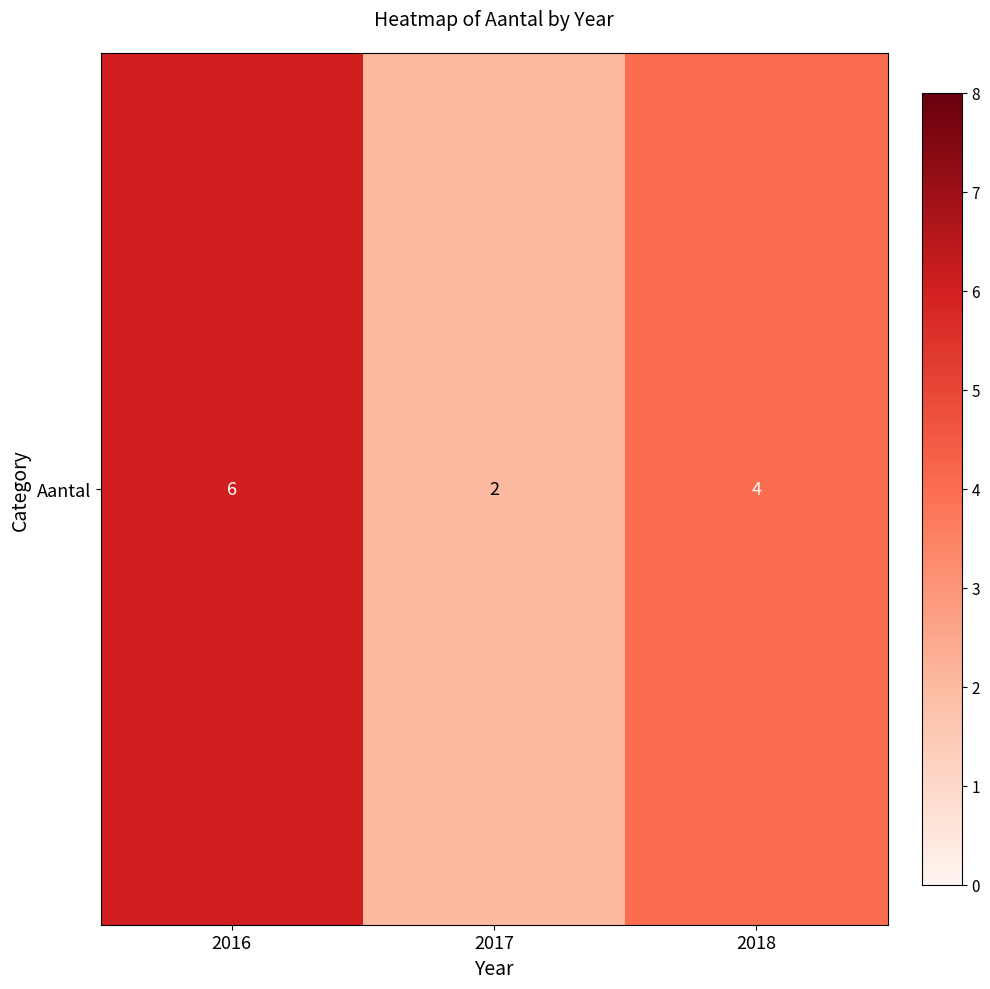

Which category has the lowest value across all series?

2017